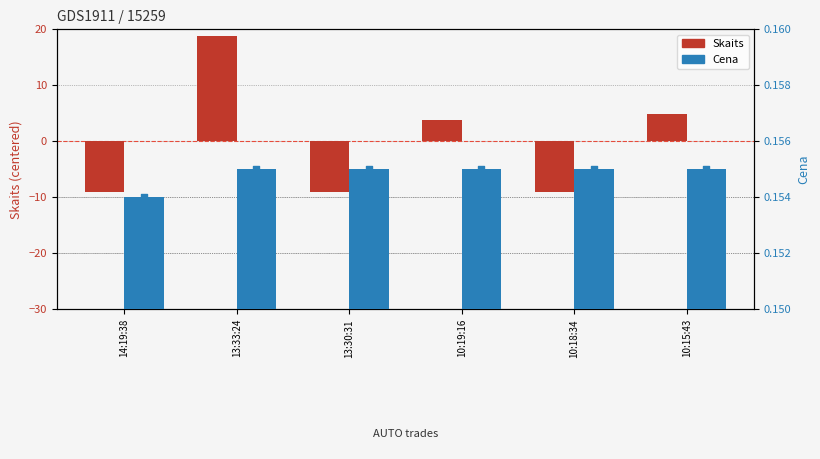

At how many categories does at least one series exceed 11?

1